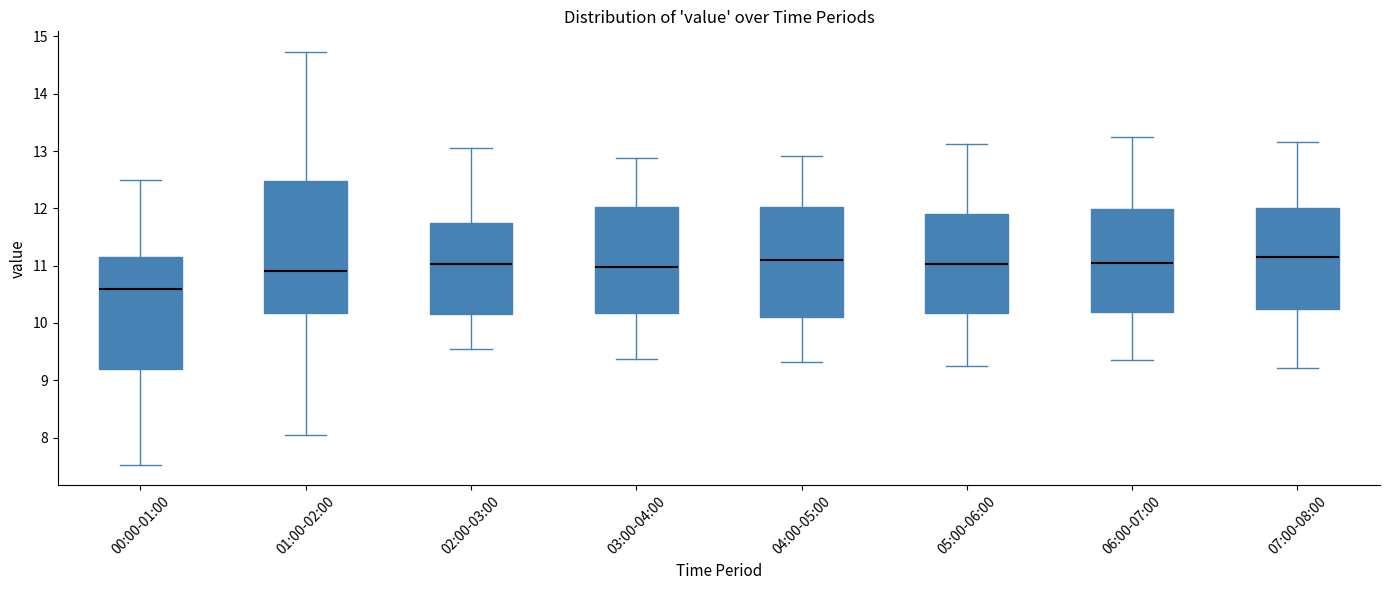

Comparing the boxes themselves (not the whiskers), which one is the tallest?

01:00-02:00